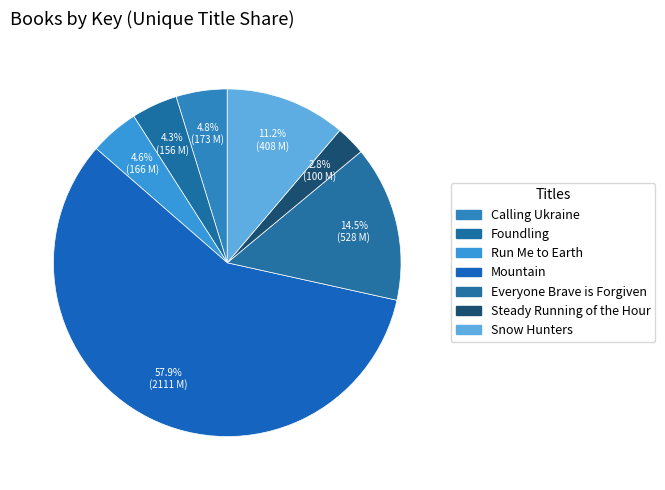

To the nearest percent, what is the difference between the Run Me to Earth and Mountain slice percentages?

53%